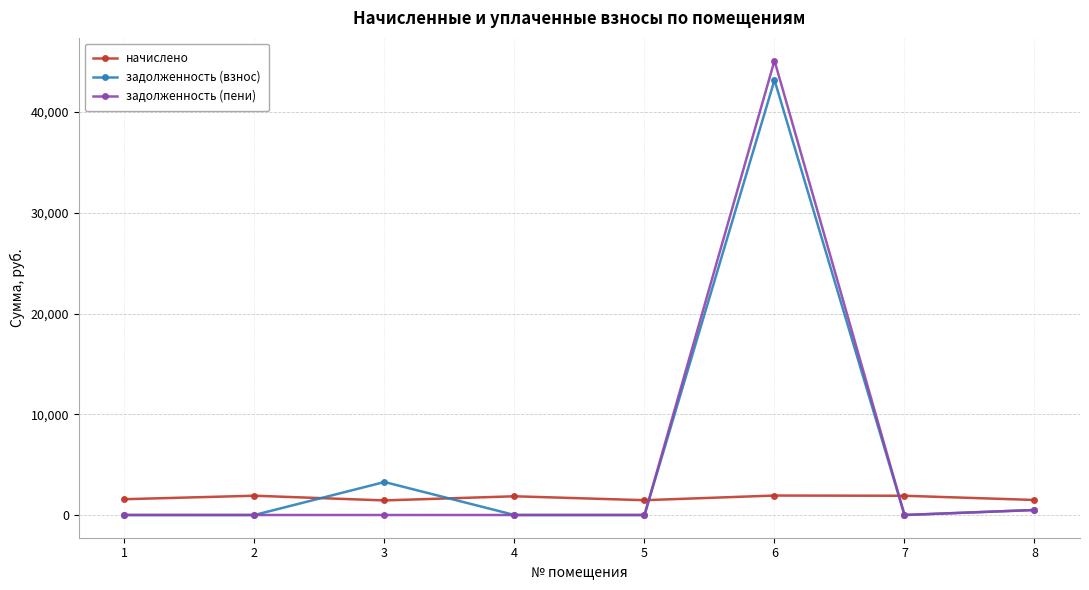

Which label corresponds to the largest value in the chart?

6